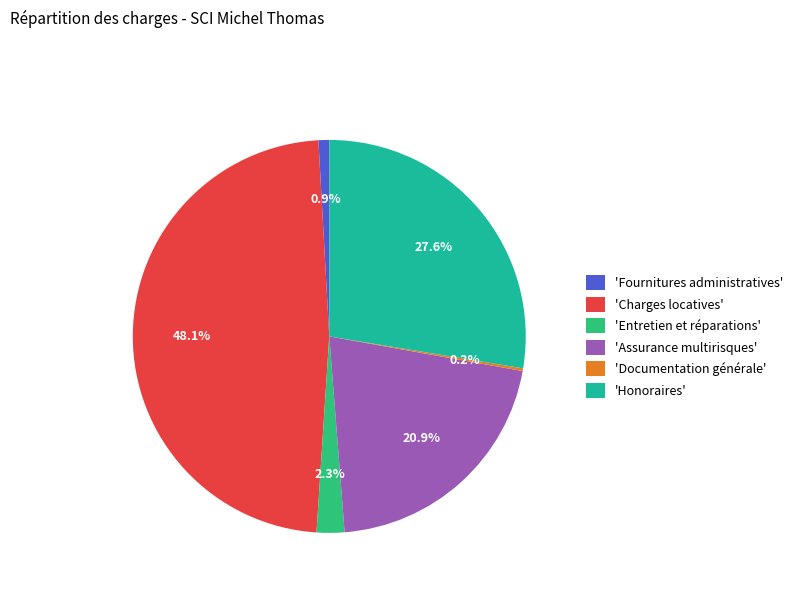

Combined, what portion of the pie is 'Assurance multirisques' and 'Charges locatives'?

69.0%